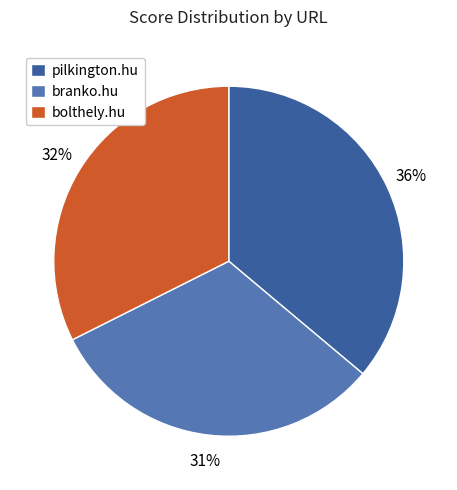

Count the number of slices in the pie.

3